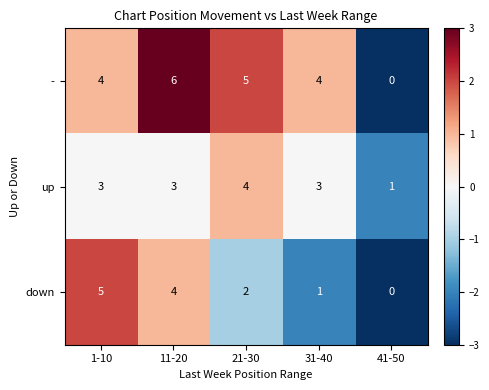

What is the difference between the maximum and second lowest values in the down series?

4